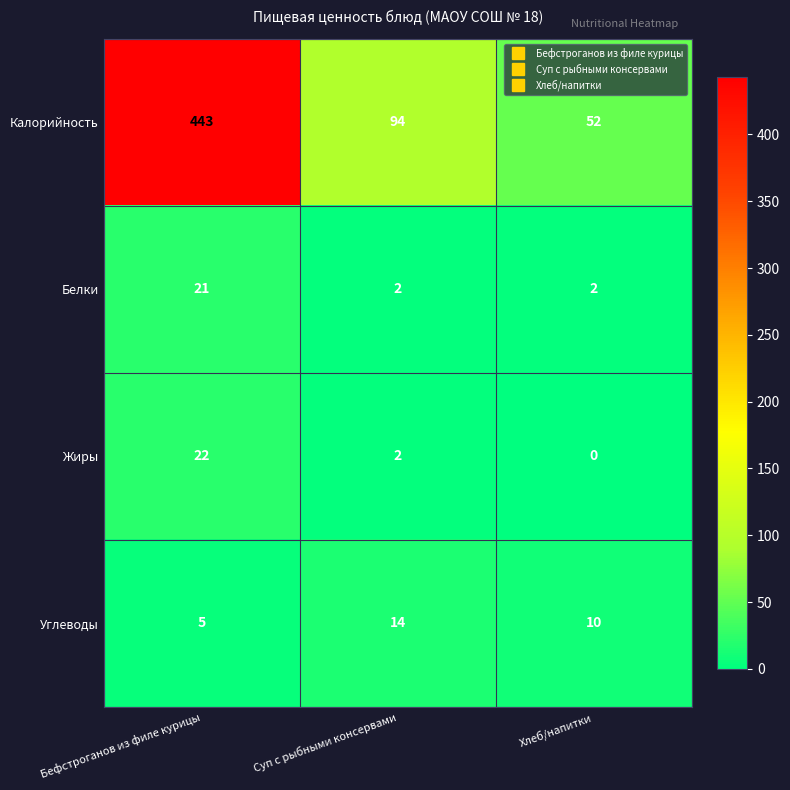

What is the difference between the Калорийность values at Хлеб/напитки and Бефстроганов из филе курицы?

391